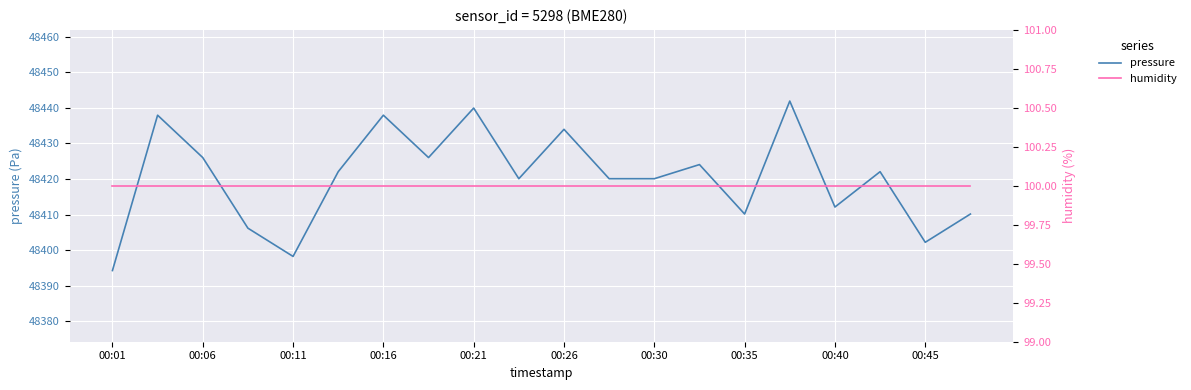

The value of pressure at 00:45 is 48402.2. True or false?

True